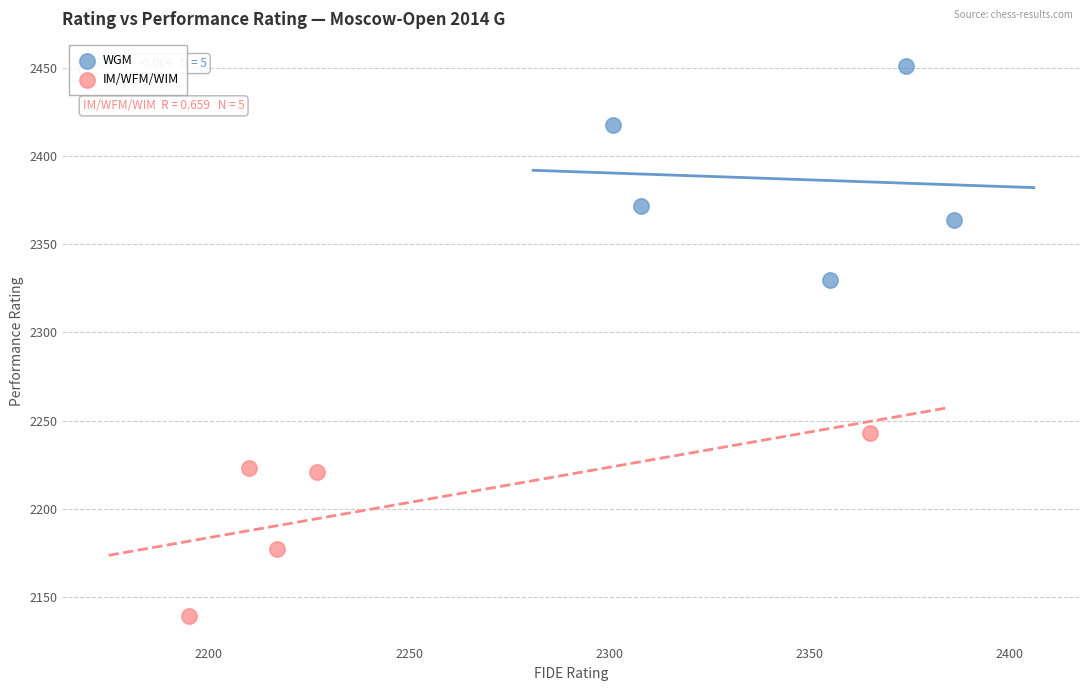

What are all the series names shown in the legend?

WGM, IM/WFM/WIM